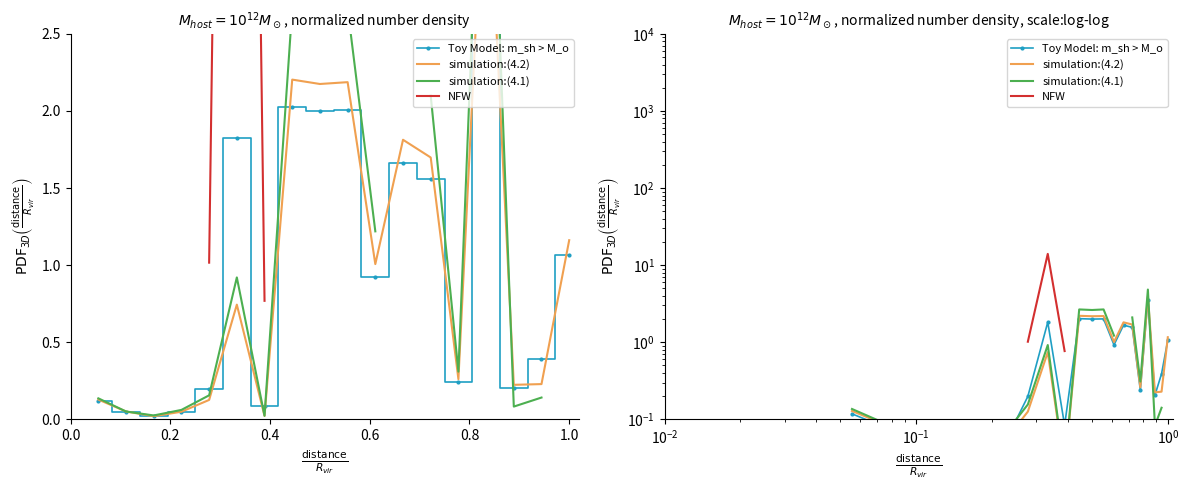

What is the total value across all series at 1.2?

0.9